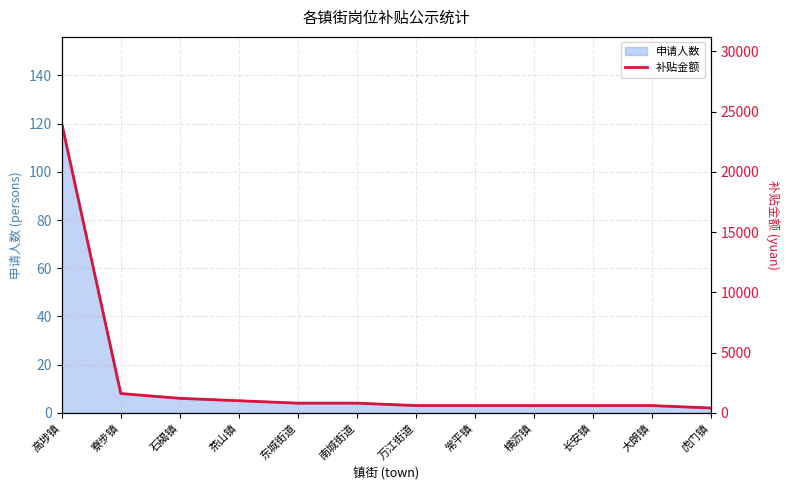

Between 横沥镇 and 虎门镇, which is larger?

横沥镇